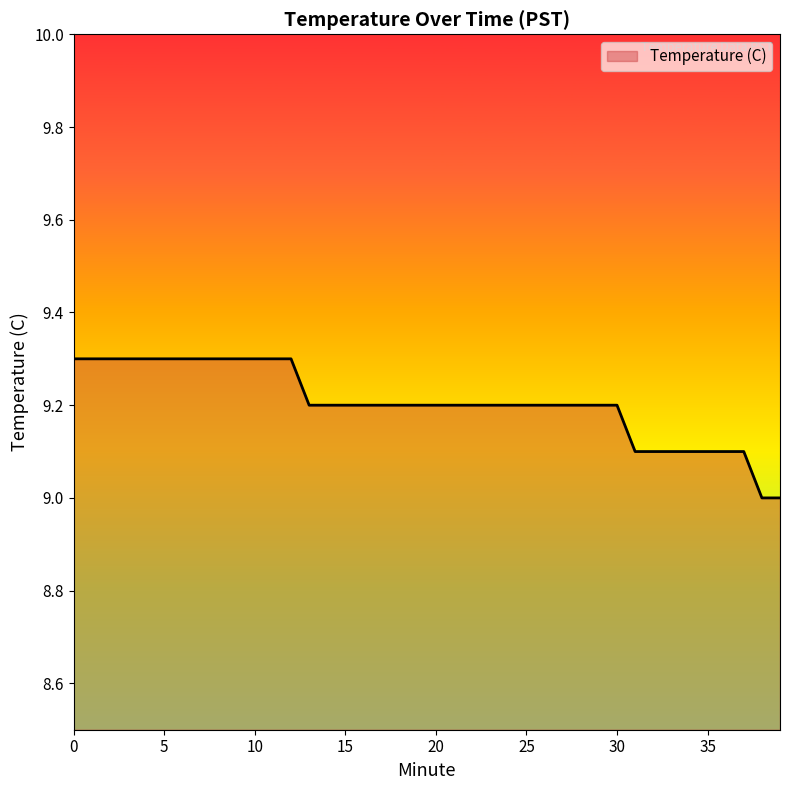

What is the maximum value shown in the chart?

9.3